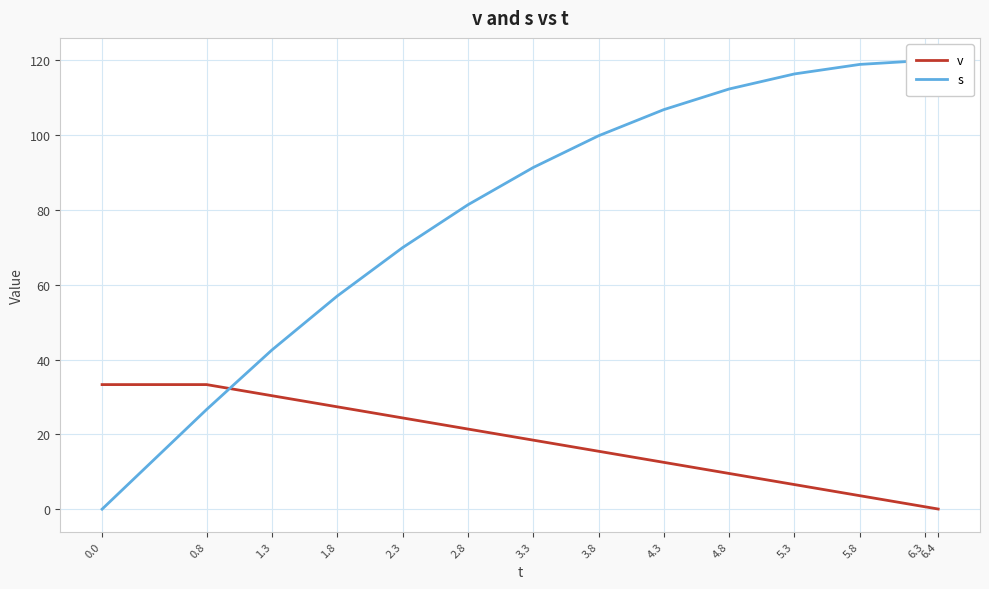

Rank the series by their maximum value, from highest to lowest.

s, v